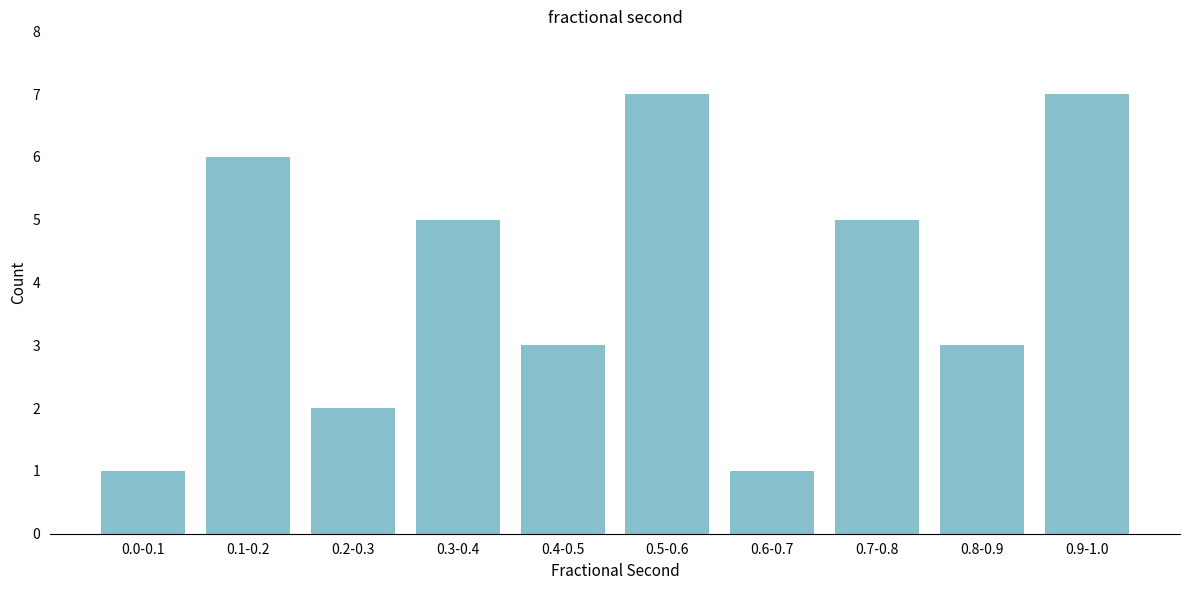

Reading right to left, transcribe all the data shown in this chart.

7	3	5	1	7	3	5	2	6	1